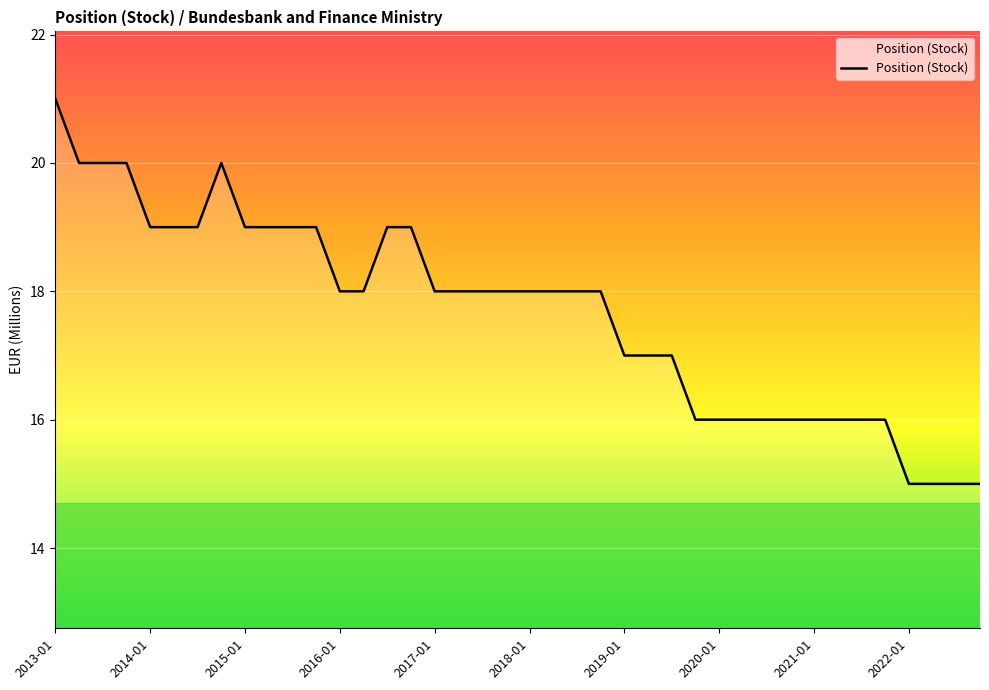

What is the greatest value displayed?

21